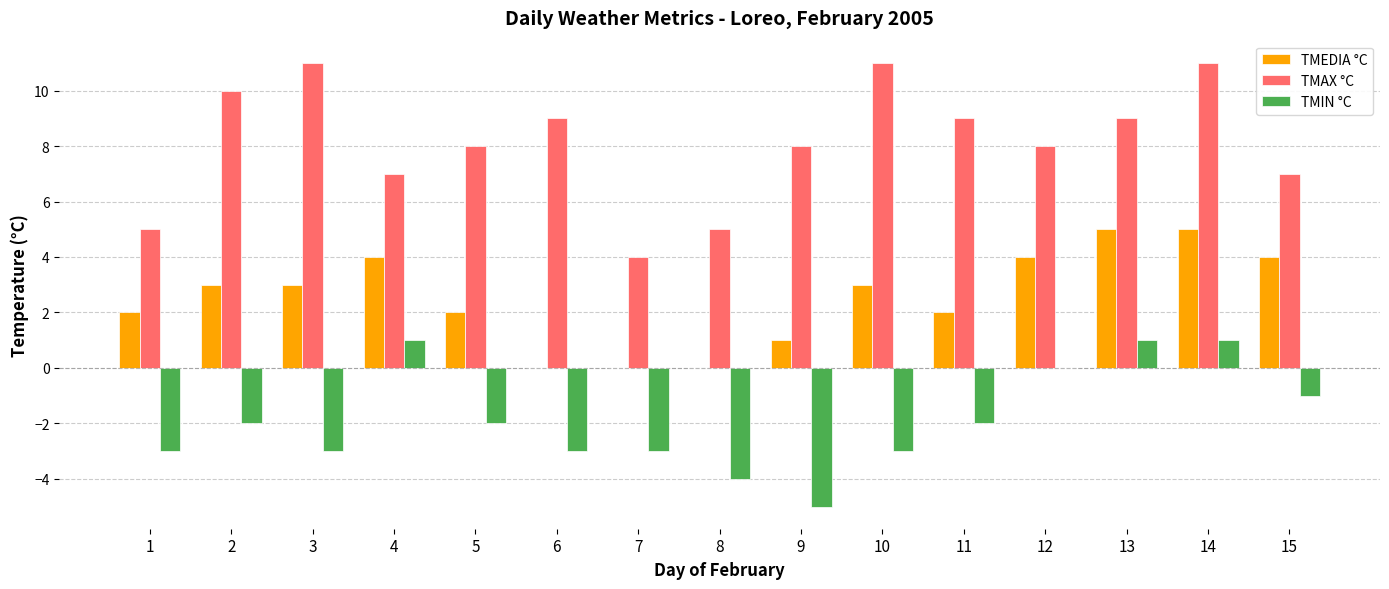

What value does the TMIN °C series have at 15?

-1